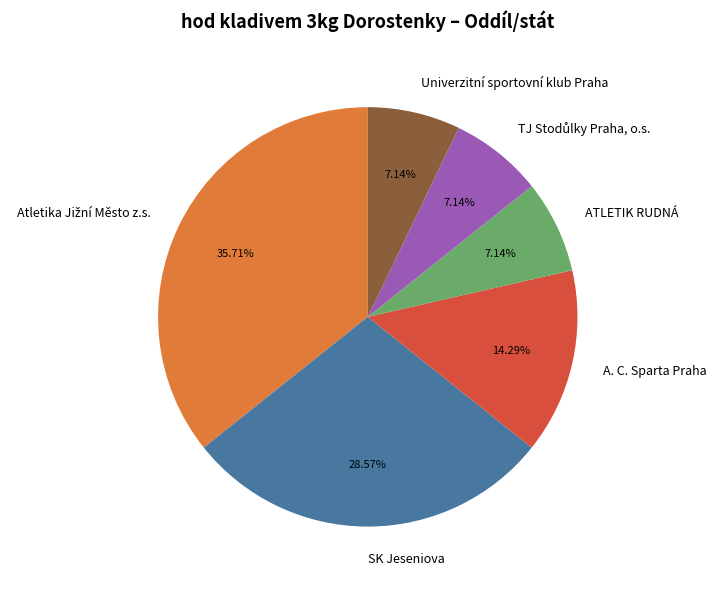

Do ATLETIK RUDNÁ and Univerzitní sportovní klub Praha together represent more than half of the pie?

No